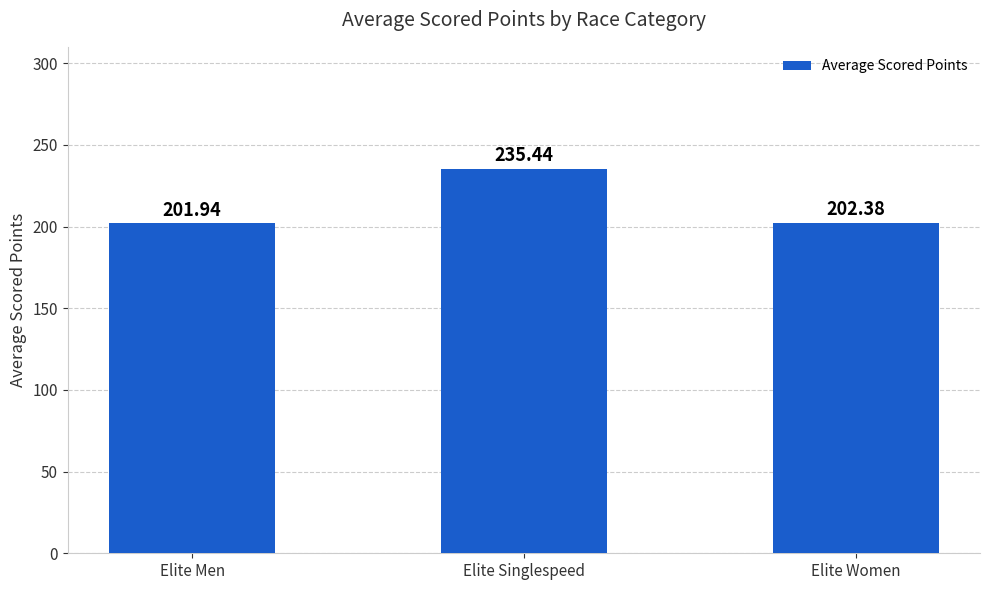

At which label is the value closest to 218?

Elite Women